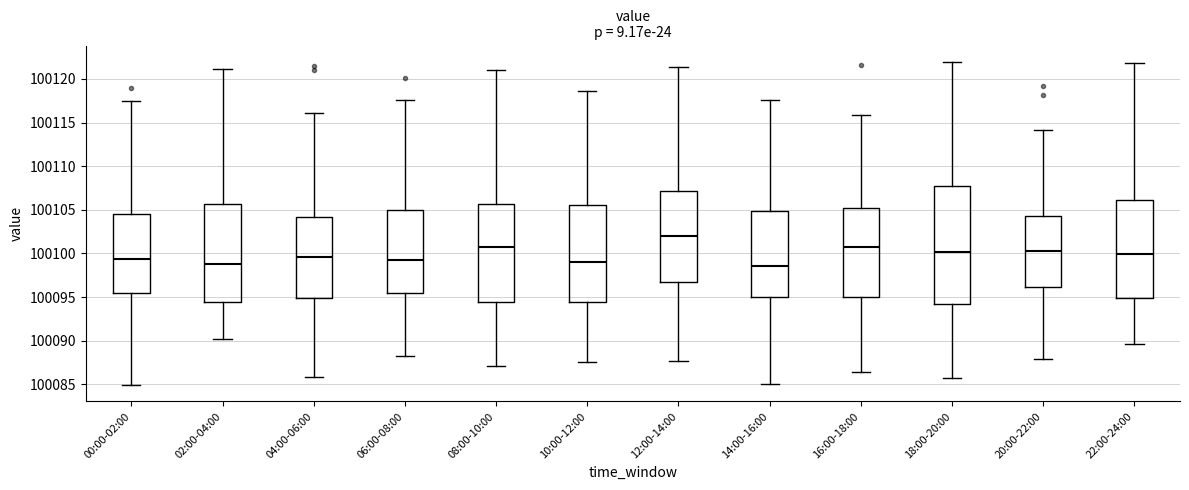

Reading left to right, read every box against the y-axis: the position of its median line, the range the box covers, and the ends of its whiskers. The values are not printed on the chart, so give them approximately, as read against the axis.

00:00-02:00: median 100099.5, box 100095.5 to 100104.5, whiskers 100085.0 to 100117.5
02:00-04:00: median 100099.0, box 100094.5 to 100105.5, whiskers 100090.0 to 100121.0
04:00-06:00: median 100099.5, box 100095.0 to 100104.0, whiskers 100086.0 to 100116.0
06:00-08:00: median 100099.0, box 100095.5 to 100105.0, whiskers 100088.0 to 100117.5
08:00-10:00: median 100100.5, box 100094.5 to 100105.5, whiskers 100087.0 to 100121.0
10:00-12:00: median 100099.0, box 100094.5 to 100105.5, whiskers 100087.5 to 100118.5
12:00-14:00: median 100102.0, box 100096.5 to 100107.0, whiskers 100087.5 to 100121.5
14:00-16:00: median 100098.5, box 100095.0 to 100105.0, whiskers 100085.0 to 100117.5
16:00-18:00: median 100101.0, box 100095.0 to 100105.0, whiskers 100086.5 to 100116.0
18:00-20:00: median 100100.0, box 100094.5 to 100107.5, whiskers 100085.5 to 100122.0
20:00-22:00: median 100100.5, box 100096.0 to 100104.0, whiskers 100088.0 to 100114.0
22:00-24:00: median 100100.0, box 100095.0 to 100106.0, whiskers 100089.5 to 100122.0